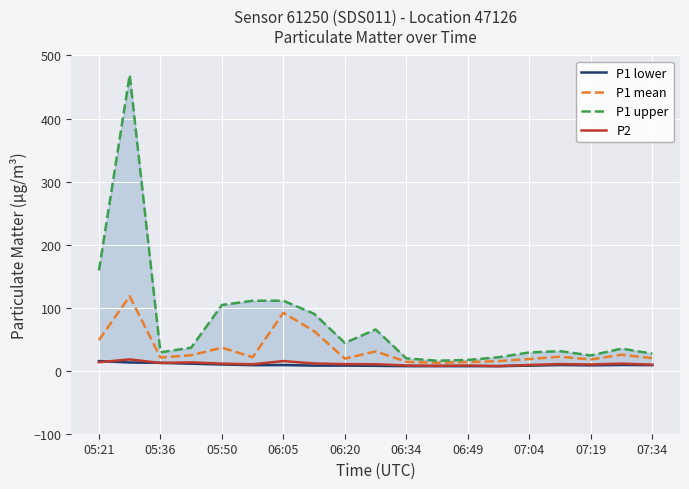

True or false: P1 mean has a value of 69.5 at 05:21.

False